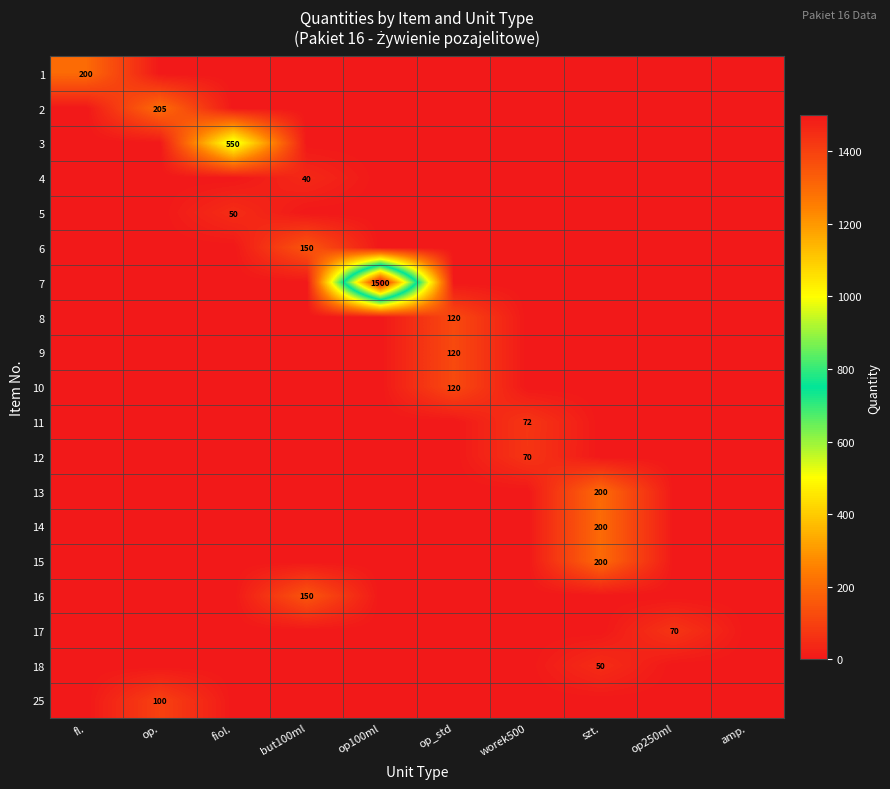

What is the spread (max minus min) of values at szt.?

200